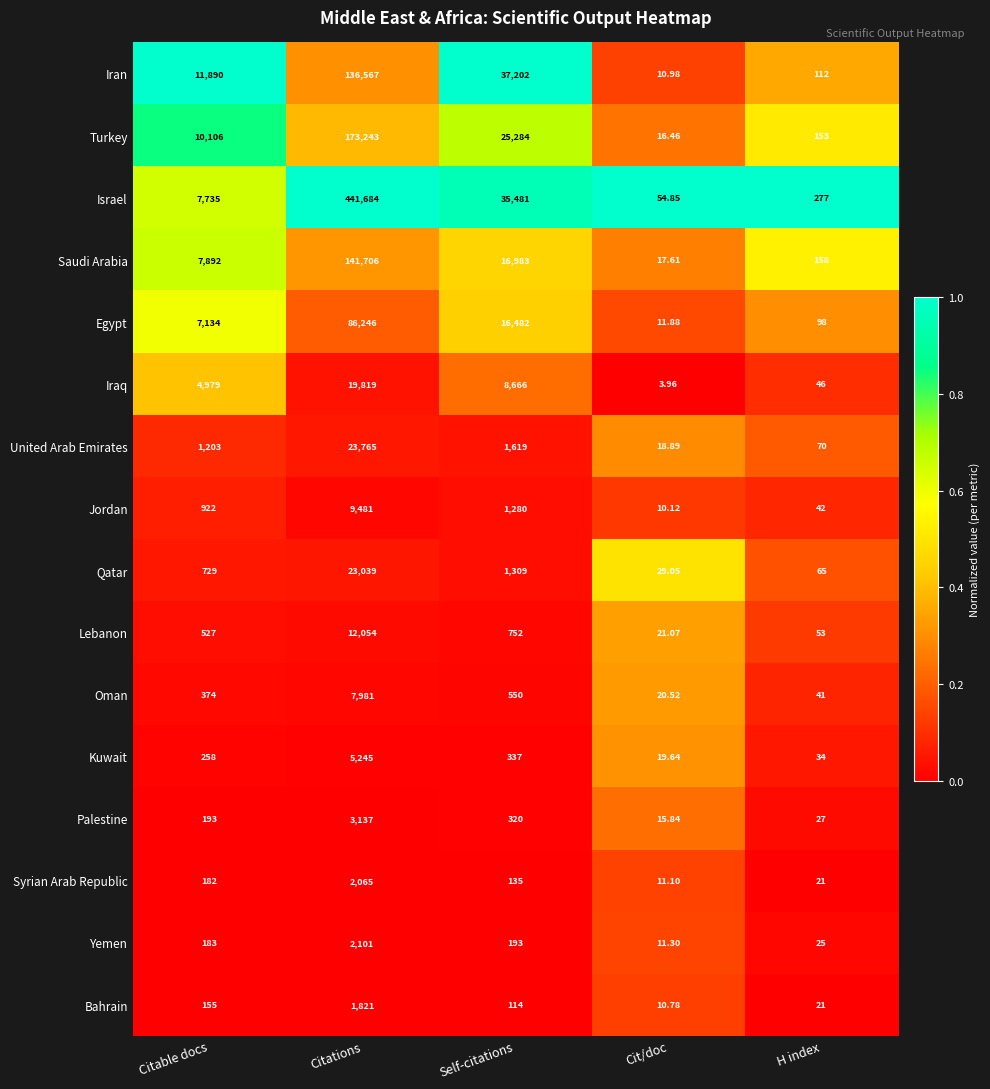

Which series has the largest total across all categories?

Israel